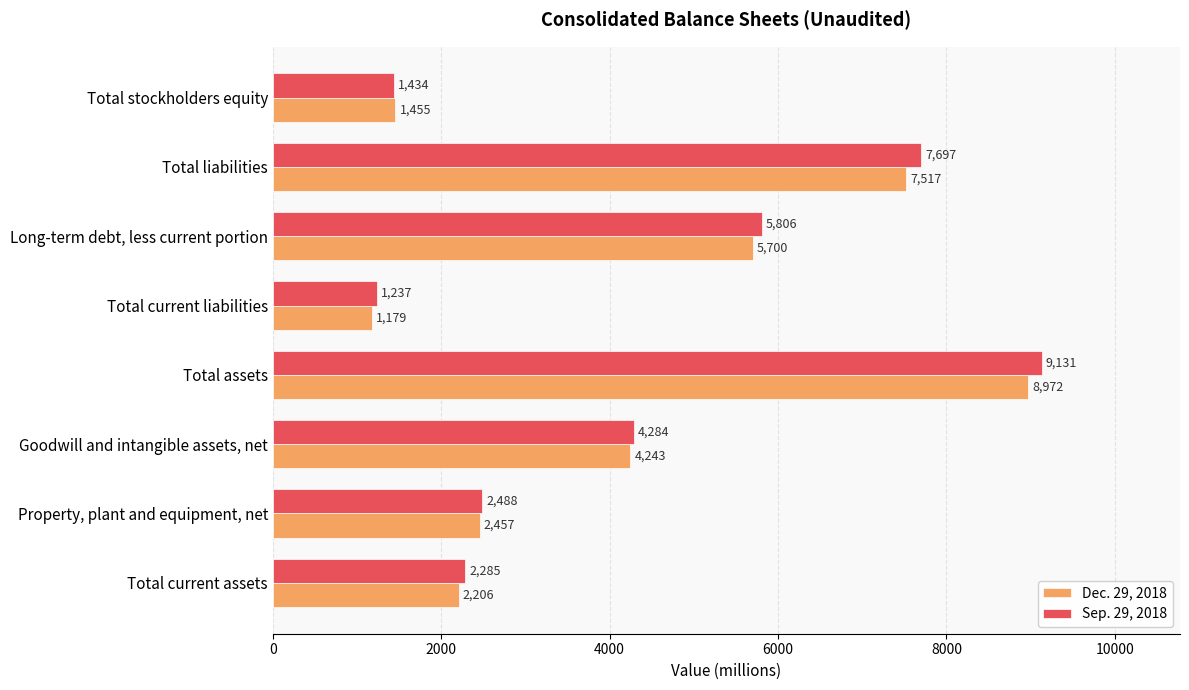

Which series has the largest total across all categories?

Sep. 29, 2018